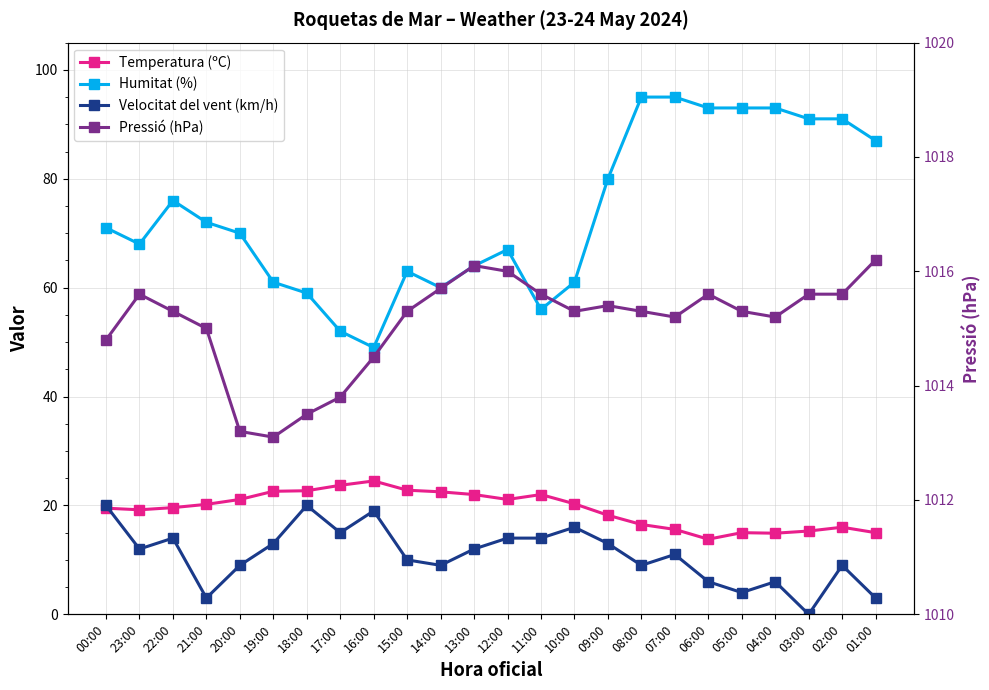

What is the value of the Temperatura (ºC) point at the 22nd from the left?

15.3